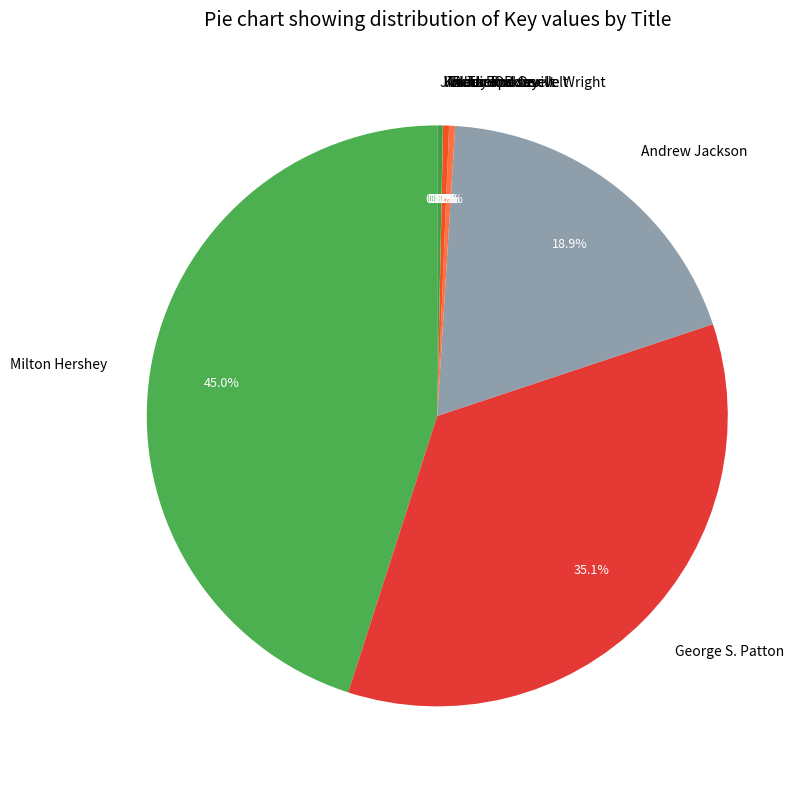

Is there a majority slice in this chart?

No